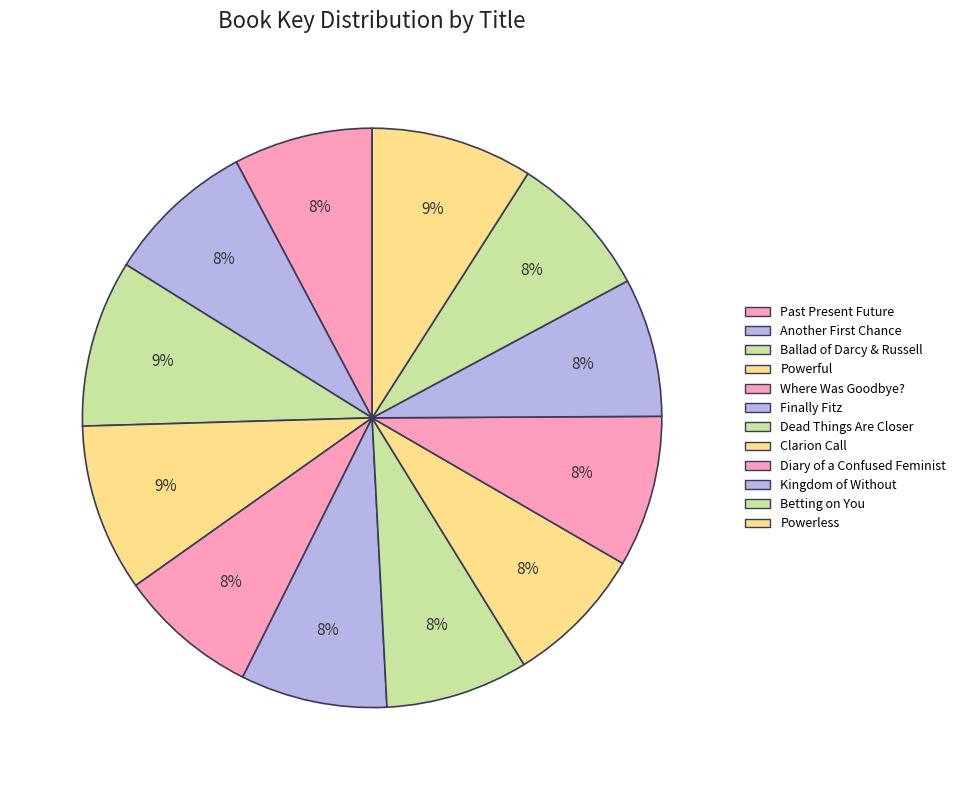

How many slices are in this pie chart?

12